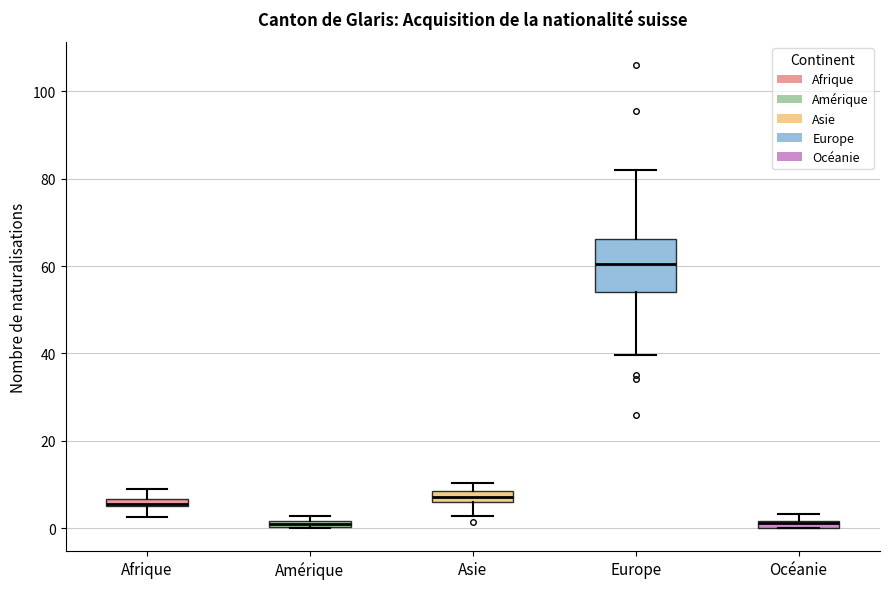

Where is the lower edge of the box for Amérique on the y-axis? The values are not printed on the chart, so give them approximately, as read against the axis.

0